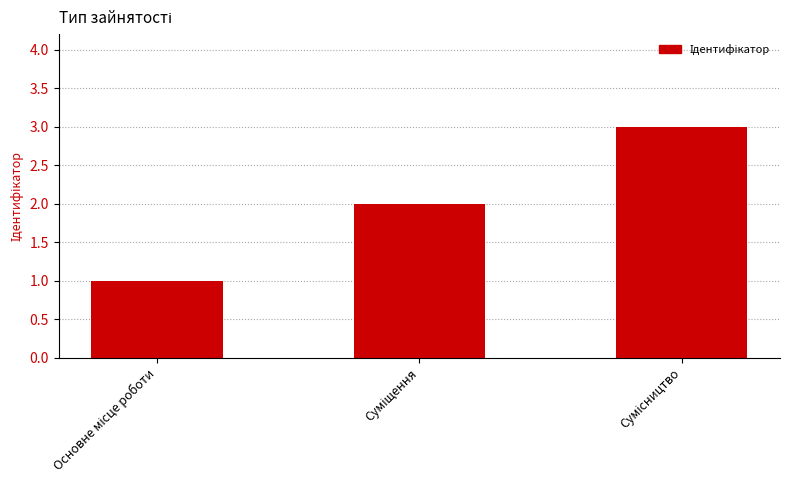

What is the greatest value displayed?

3